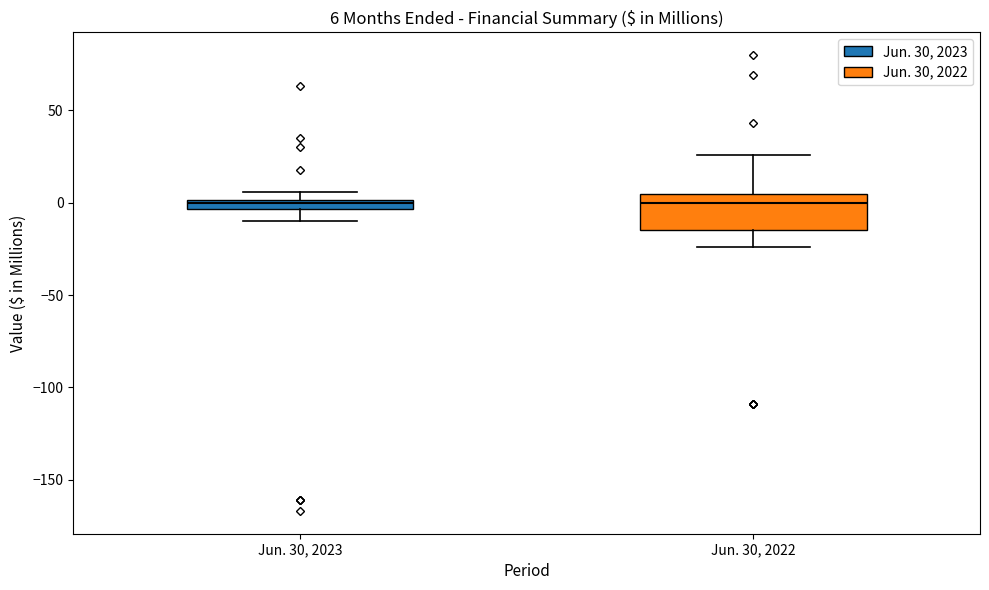

Comparing the boxes themselves (not the whiskers), which one is the tallest?

Jun. 30, 2022